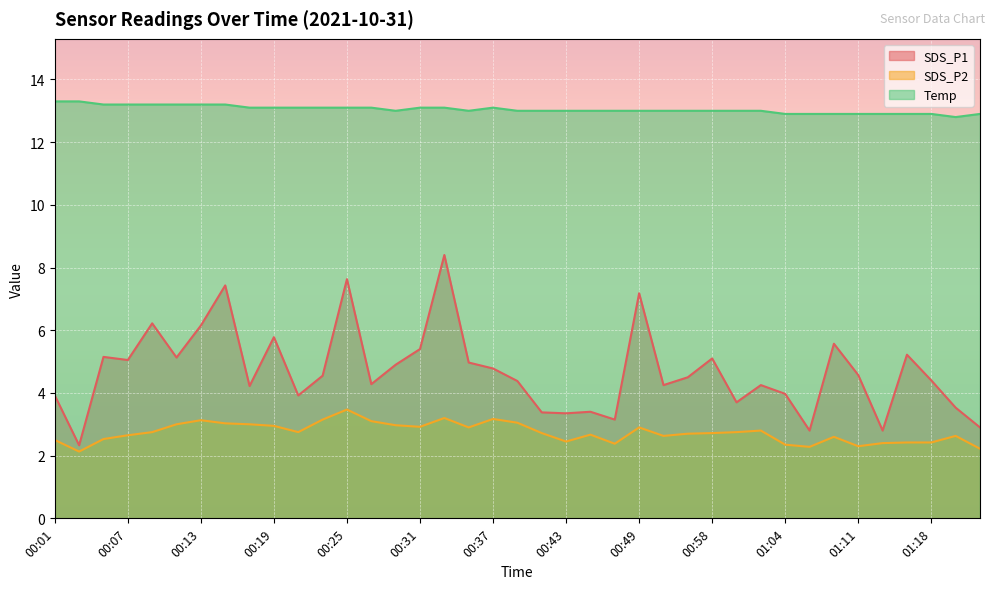

At how many categories does at least one series exceed 3?

39